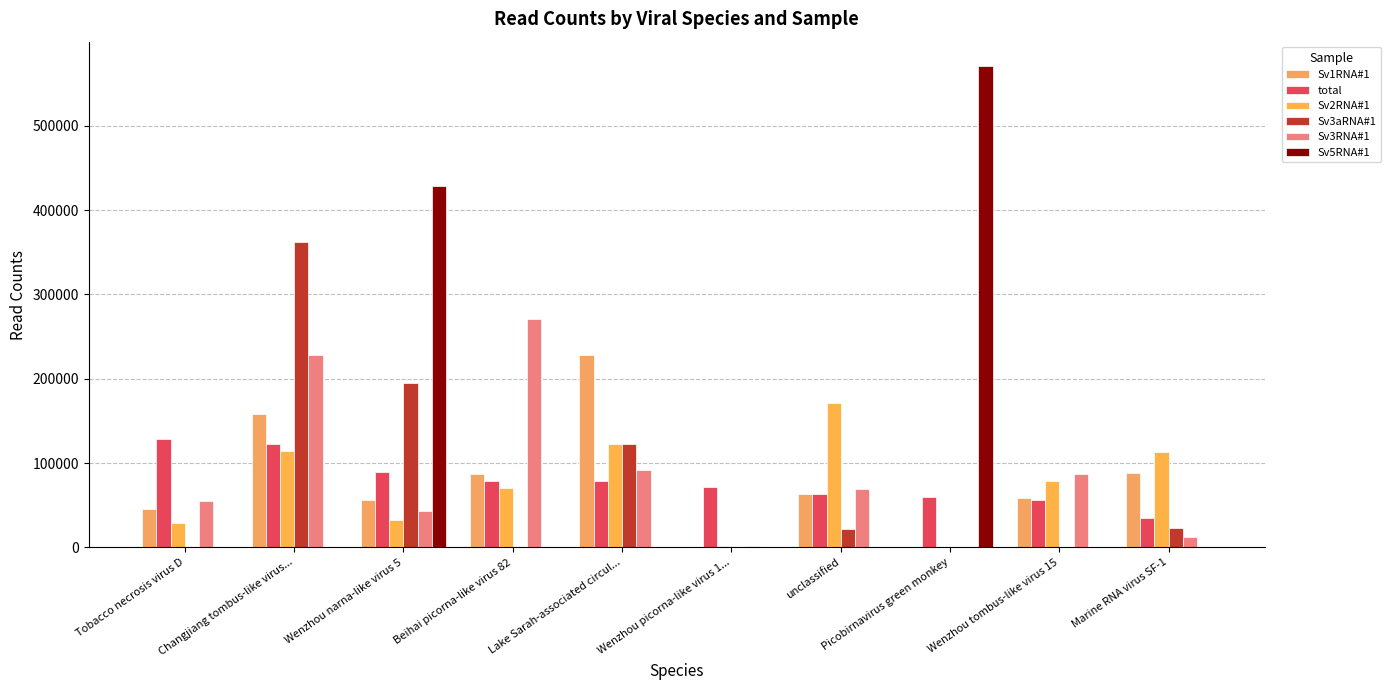

Which series has the largest range (max minus min)?

Sv5RNA#1